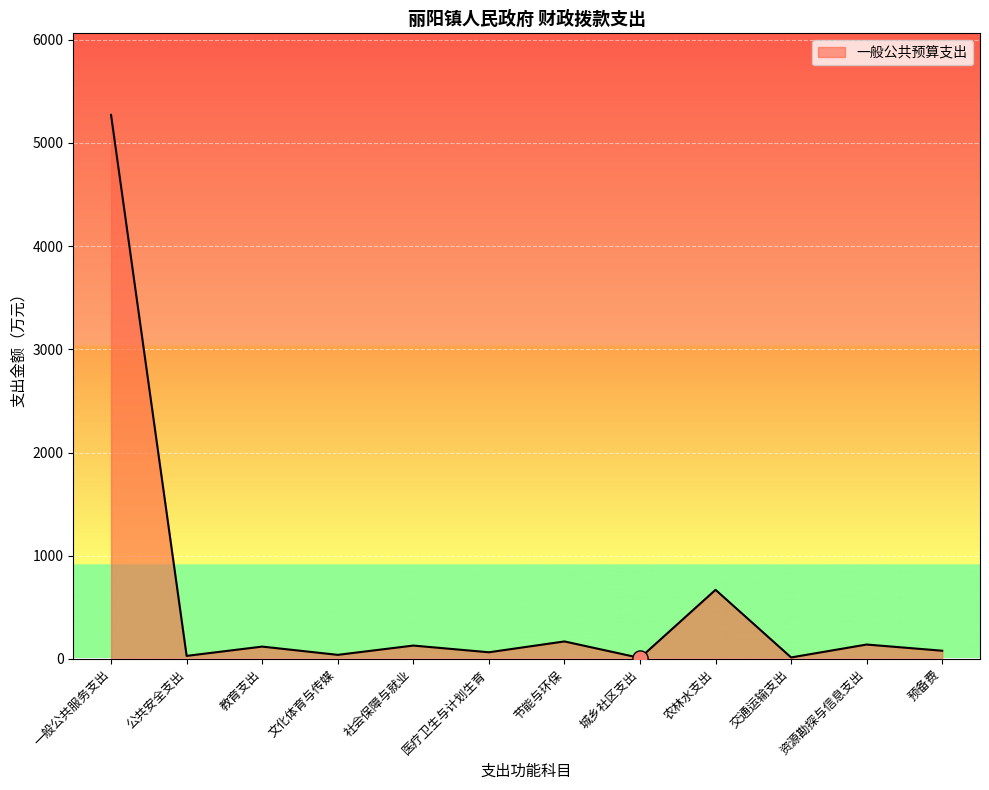

What is the change in value from 教育支出 to 交通运输支出?

-105